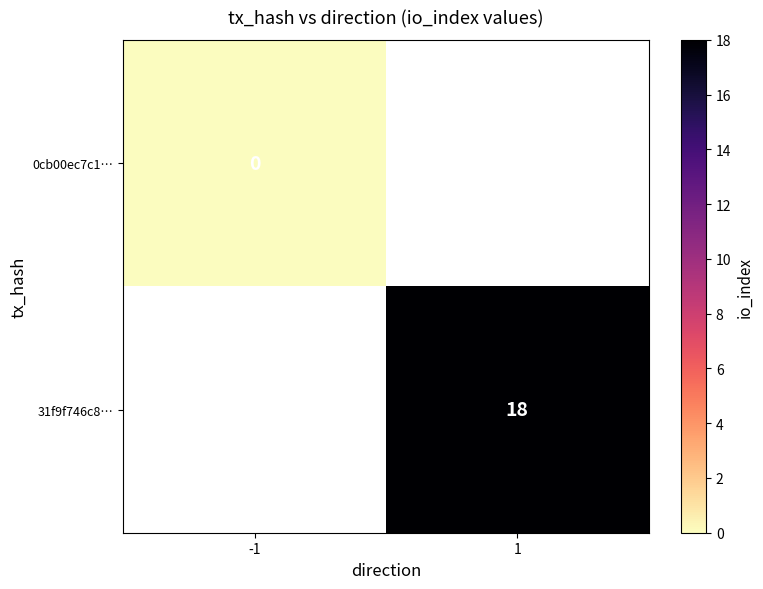

Is the value of 31f9f746c8… at 1 greater than the value of 0cb00ec7c1… at -1?

Yes